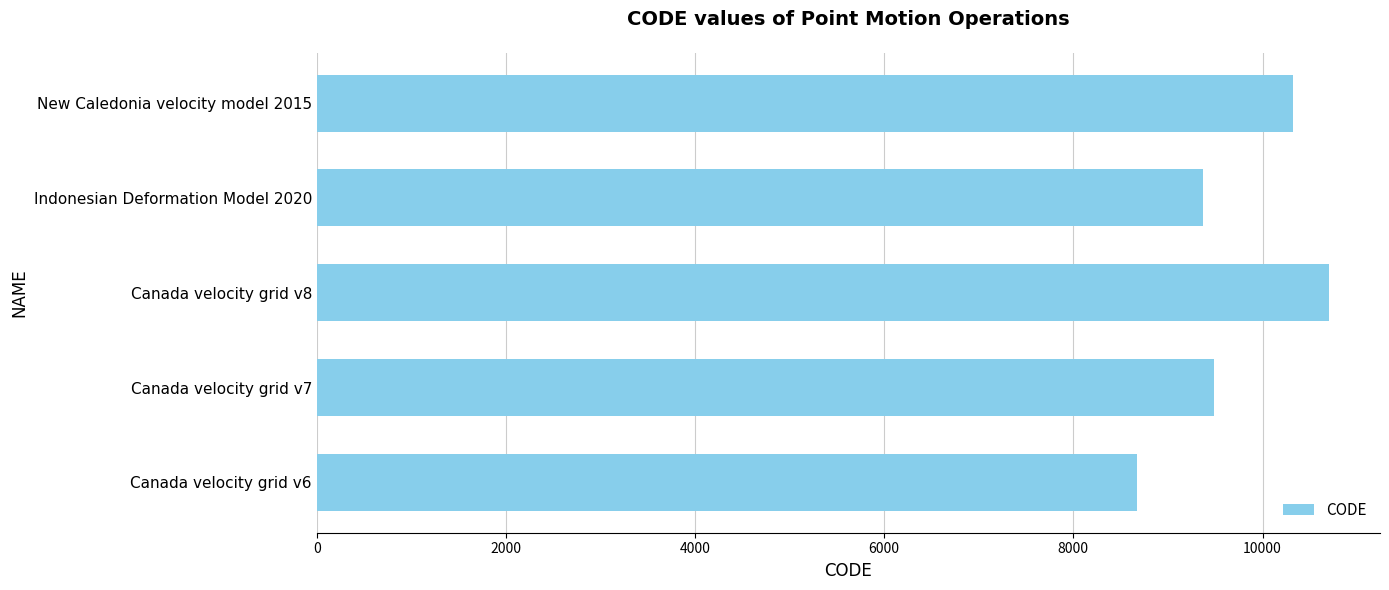

How many bars are there in total?

5